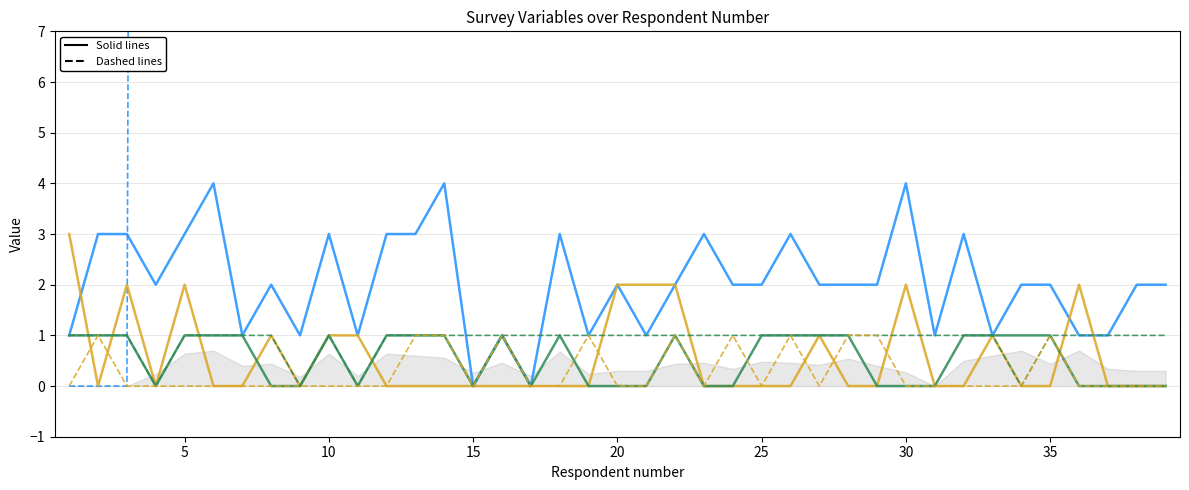

The Sports (num) series shows 2.7 at 13. True or false?

False